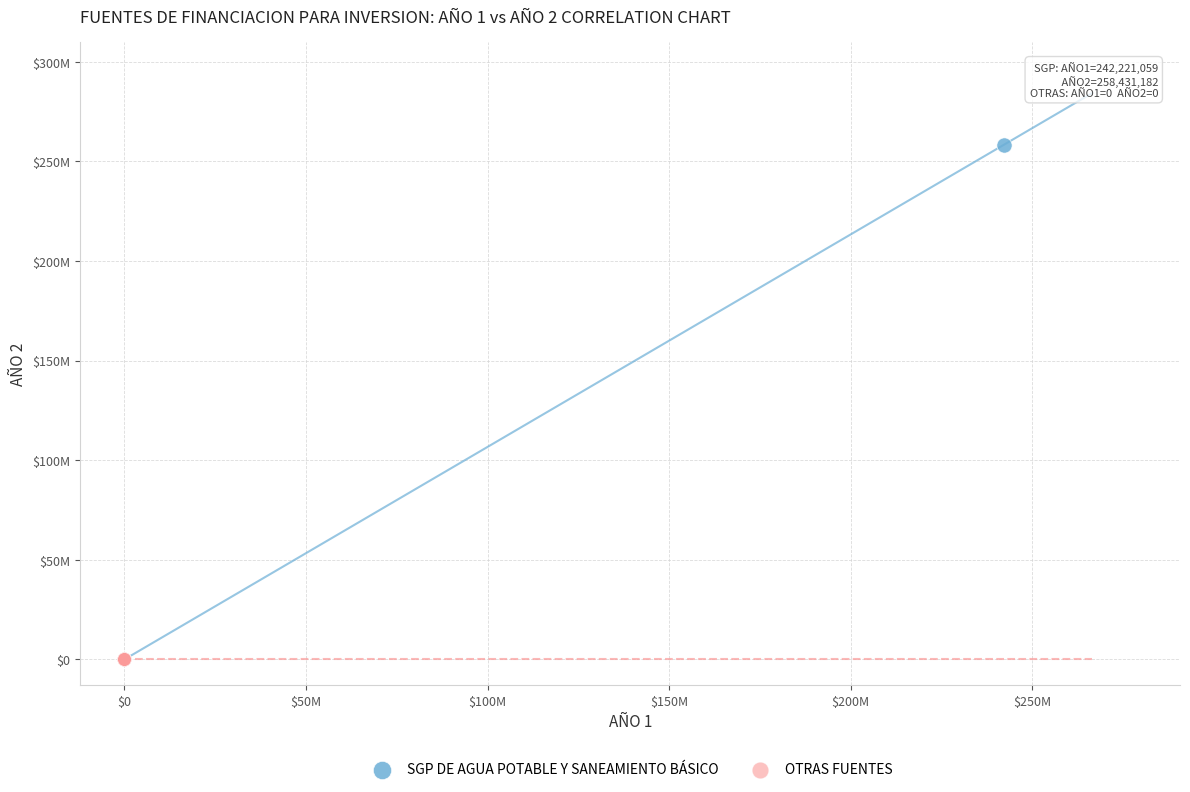

Which series contains the lowest Y value?

OTRAS FUENTES